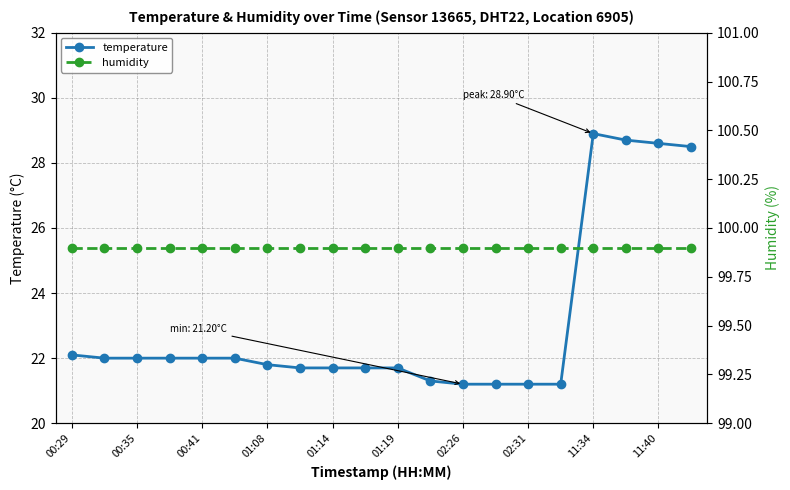

What position from the right is 17?

3